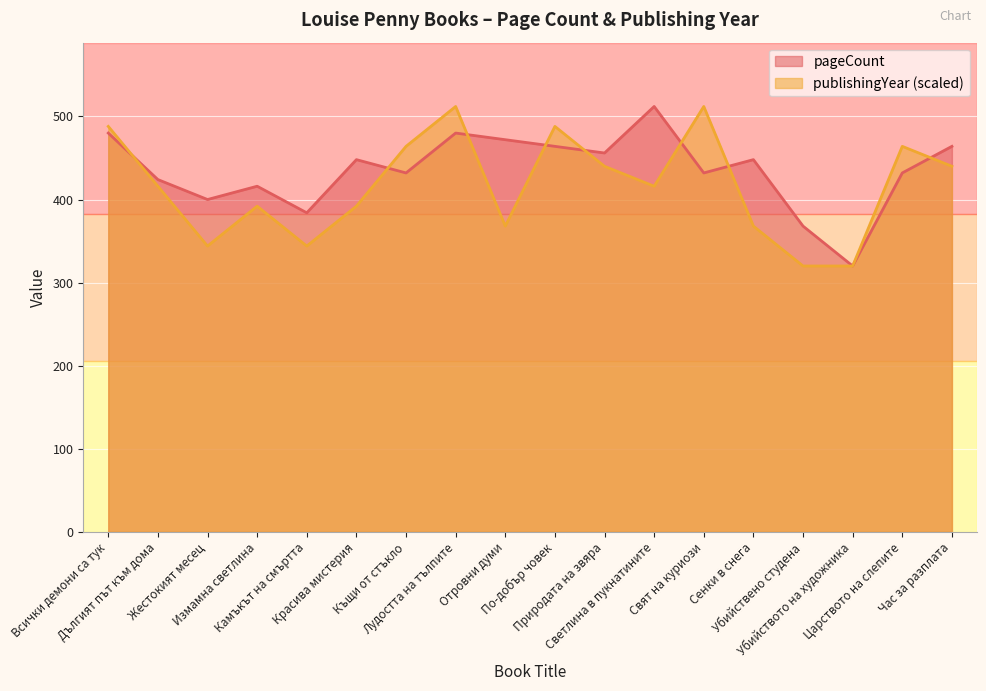

What position from the left is Светлина в пукнатините?

12